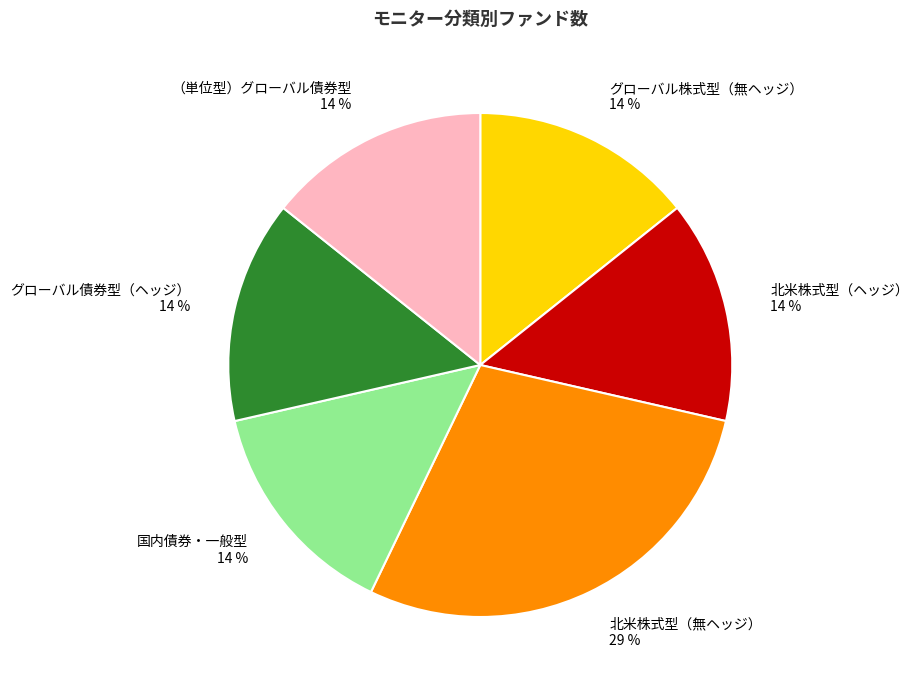

How many segments does this pie chart have?

6